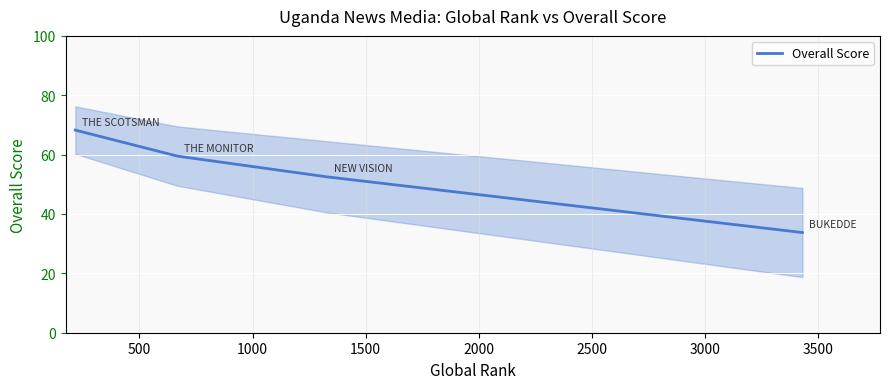

Is this an area chart (filled region under the line)?

No